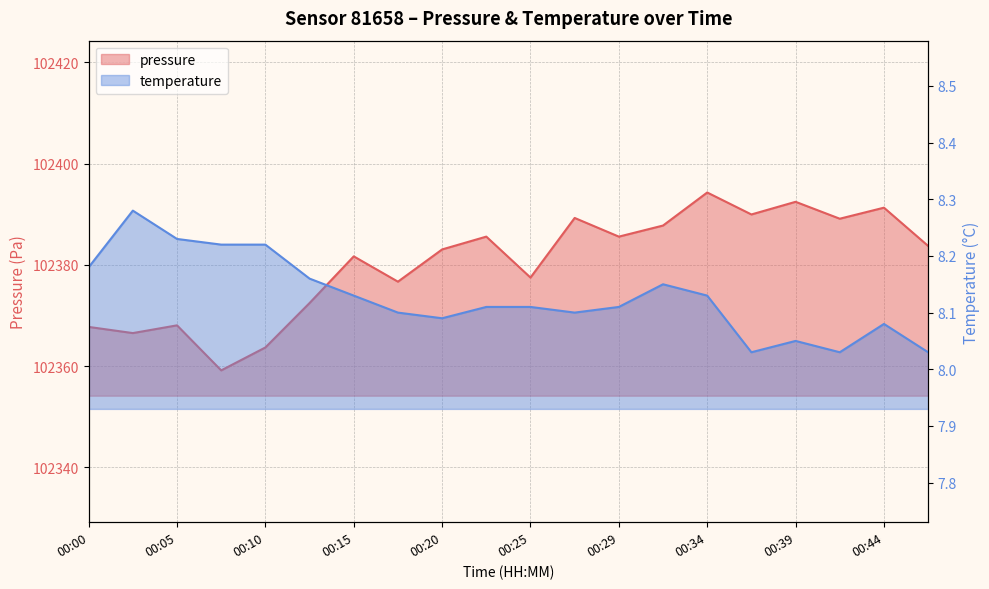

How many lines are shown in the chart?

2